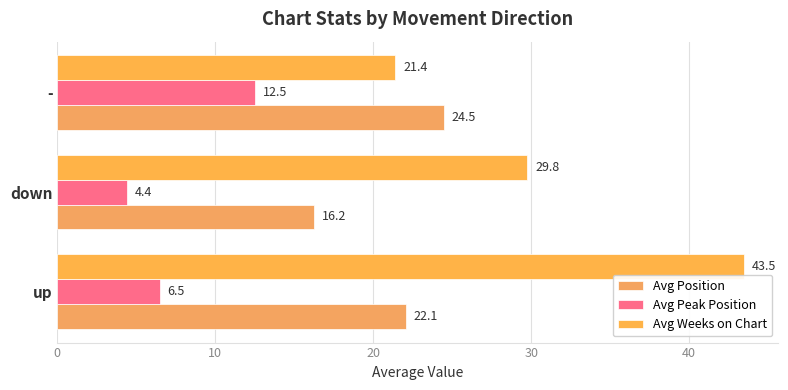

What is the difference between the maximum and second lowest values in the Avg Weeks on Chart series?

13.7